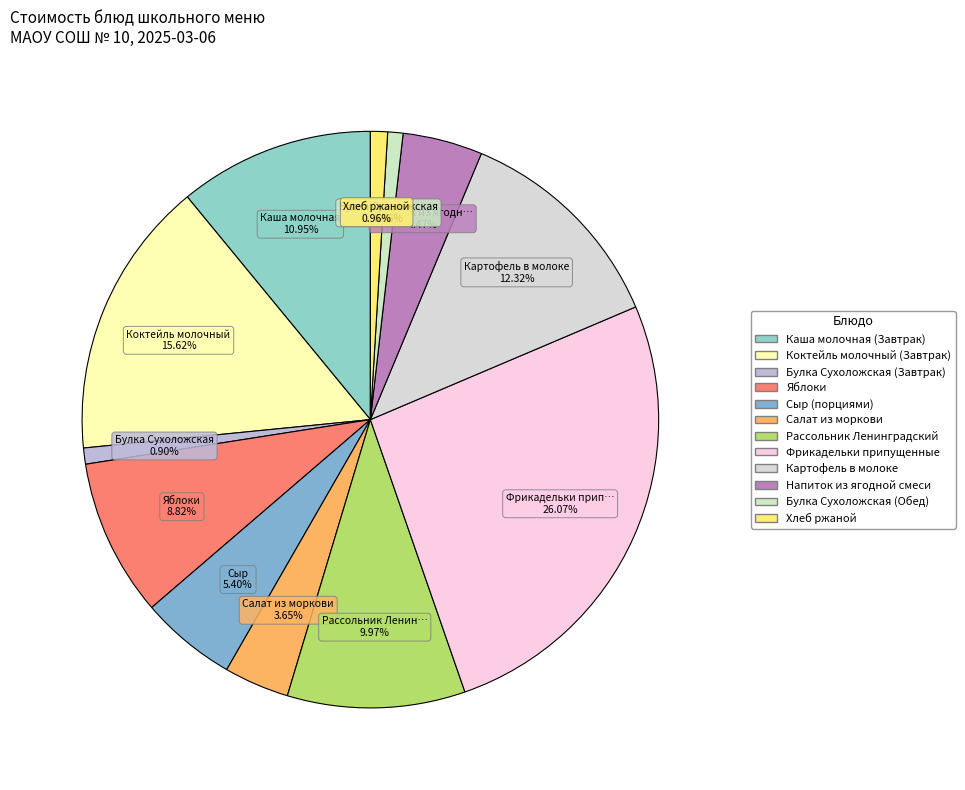

To the nearest percent, what is the average slice percentage?

8%